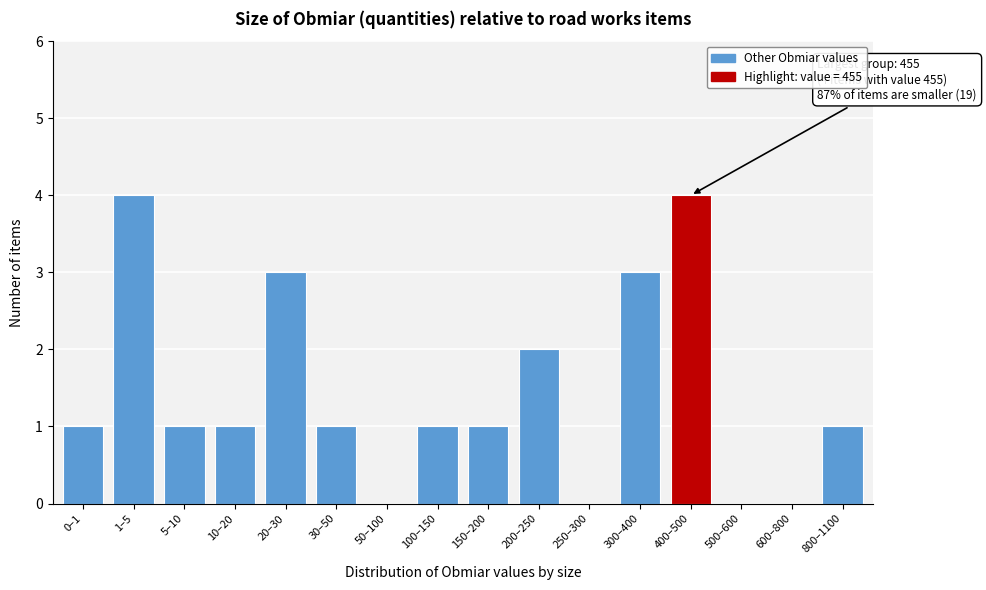

Reading right to left, what are all the values shown in this chart?

800–1100=1	600–800=0	500–600=0	400–500=4	300–400=3	250–300=0	200–250=2	150–200=1	100–150=1	50–100=0	30–50=1	20–30=3	10–20=1	5–10=1	1–5=4	0–1=1